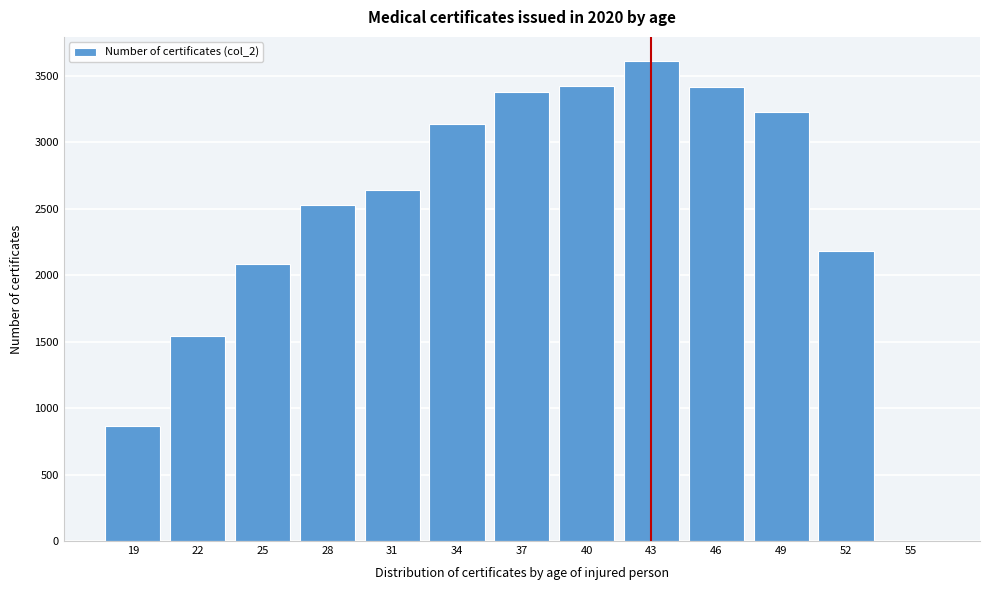

What is the greatest value displayed?

3610